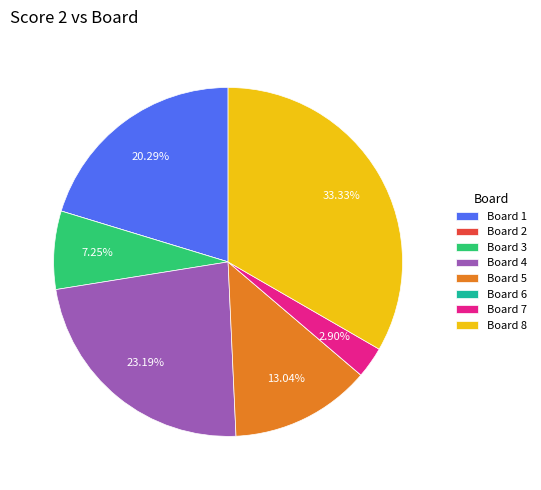

Between Board 8 and Board 3, which is larger?

Board 8